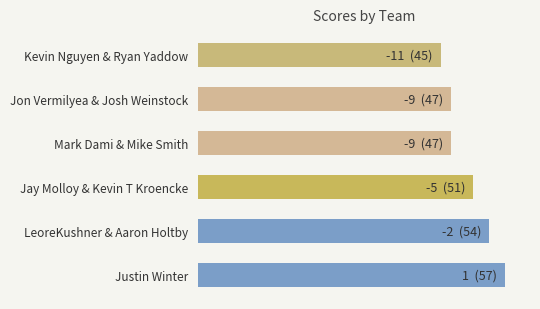

Does the chart contain any negative values?

No